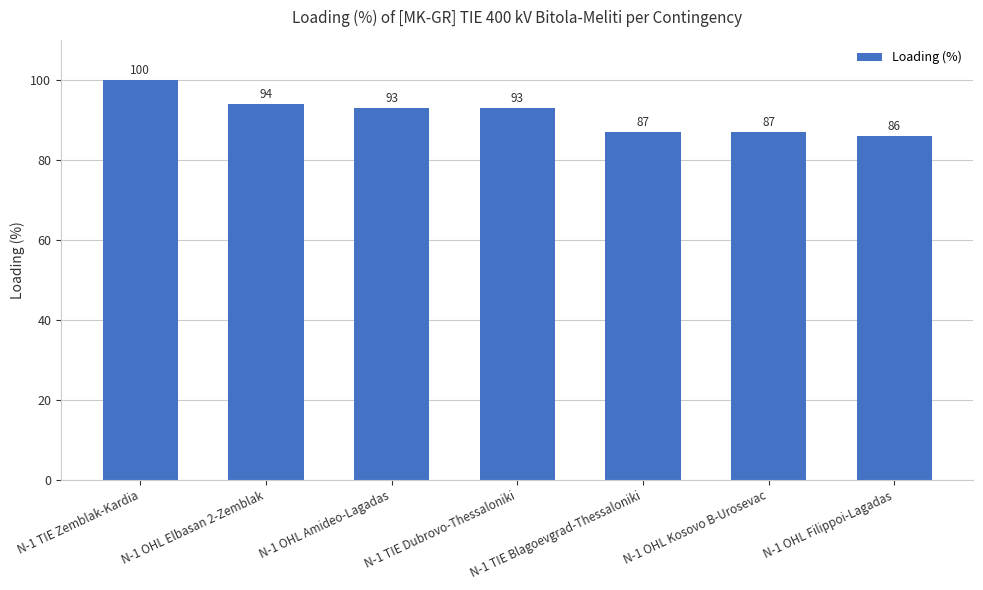

What position from the right is N-1 OHL Kosovo B-Urosevac?

2